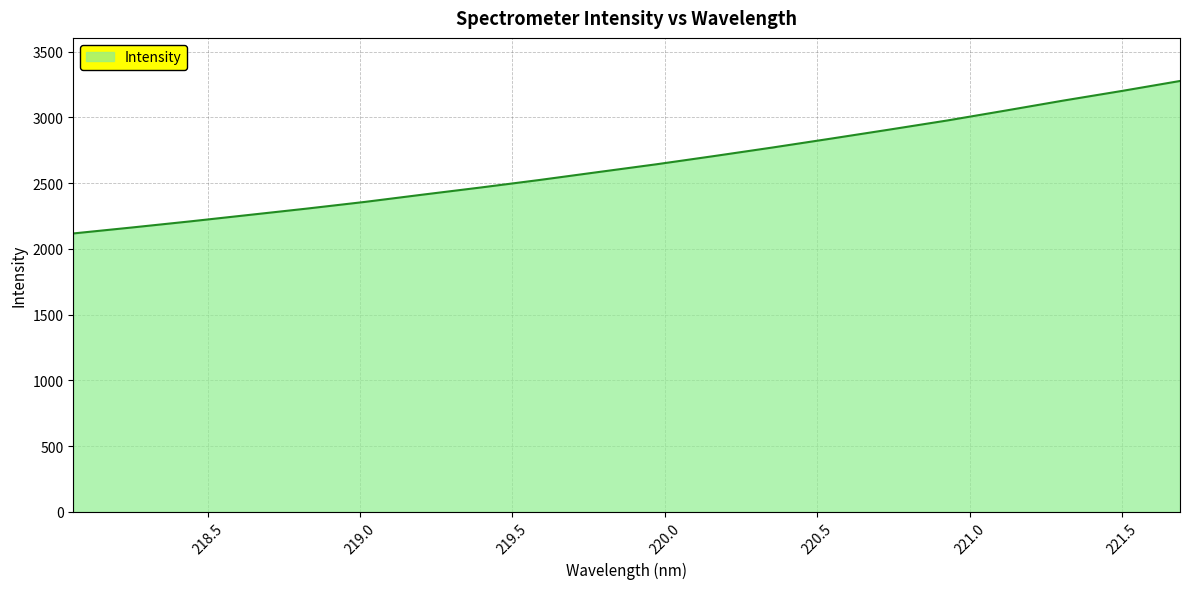

What is the difference between the maximum and minimum values?

1159.4